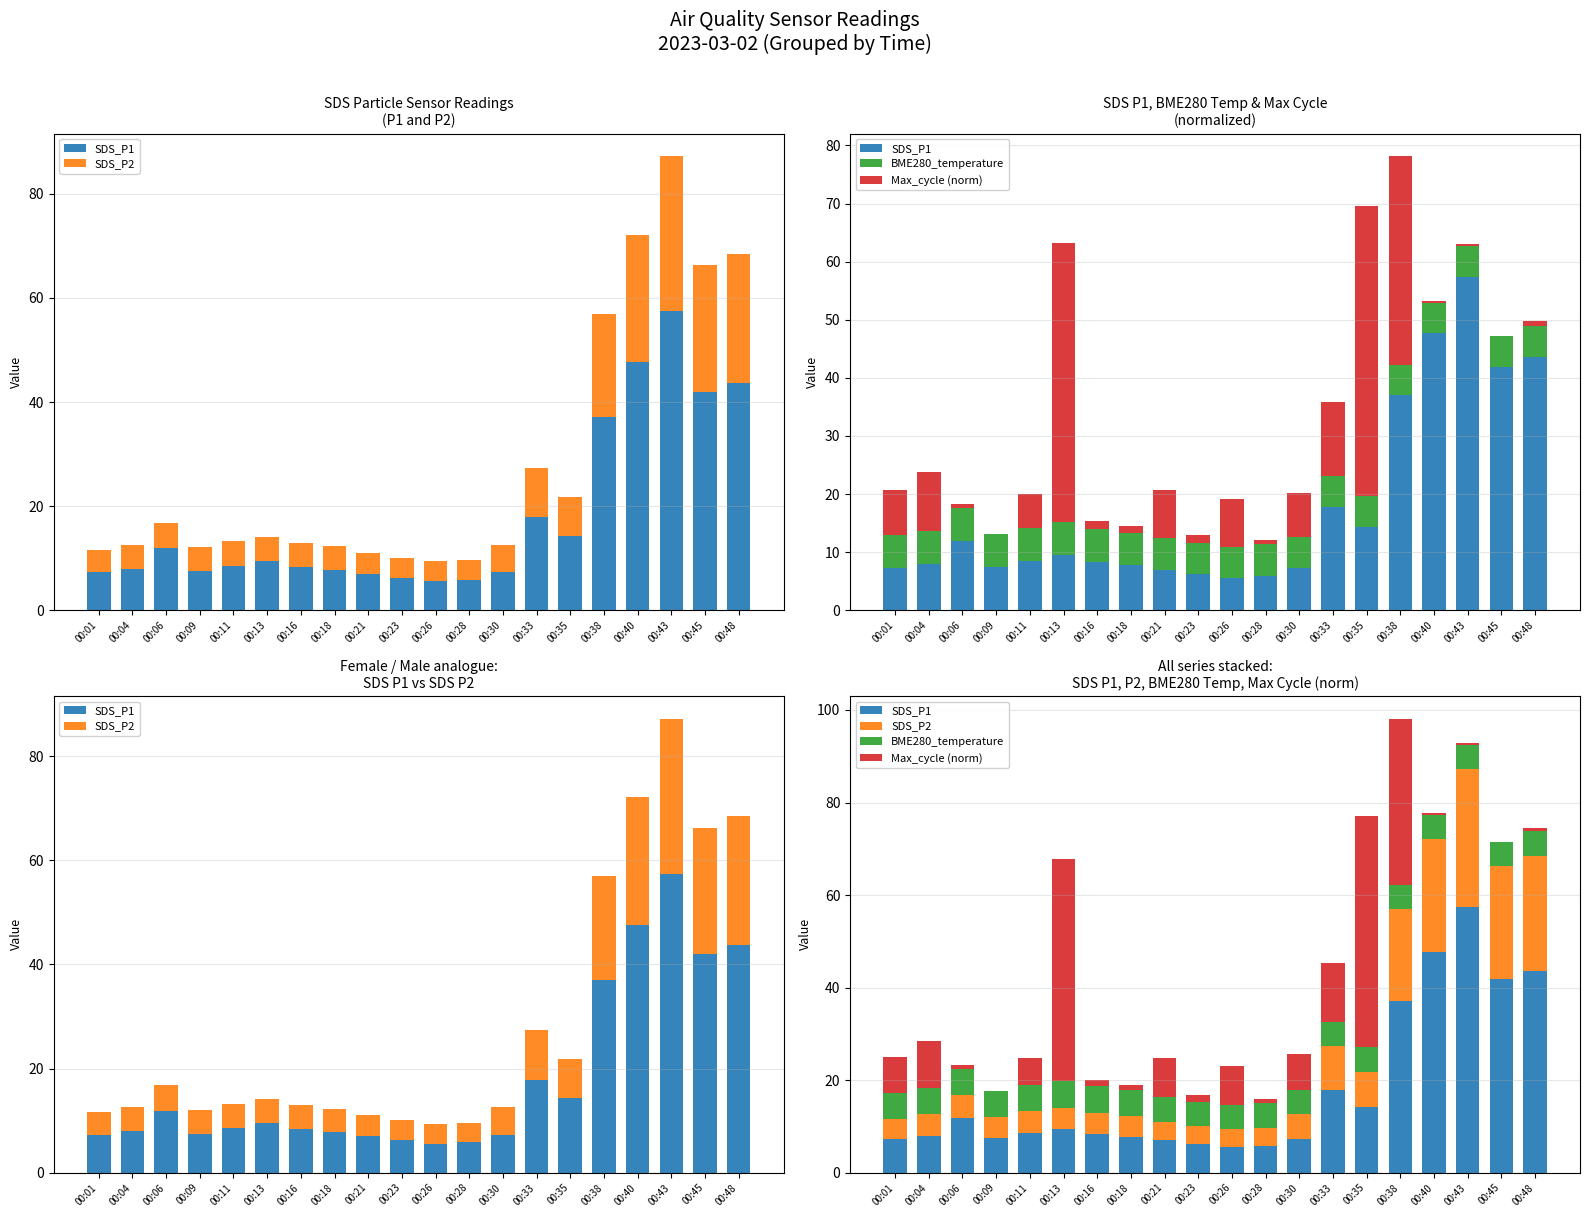

What are all the series names shown in the legend?

SDS_P1, SDS_P2, BME280_temperature, Max_cycle (norm)